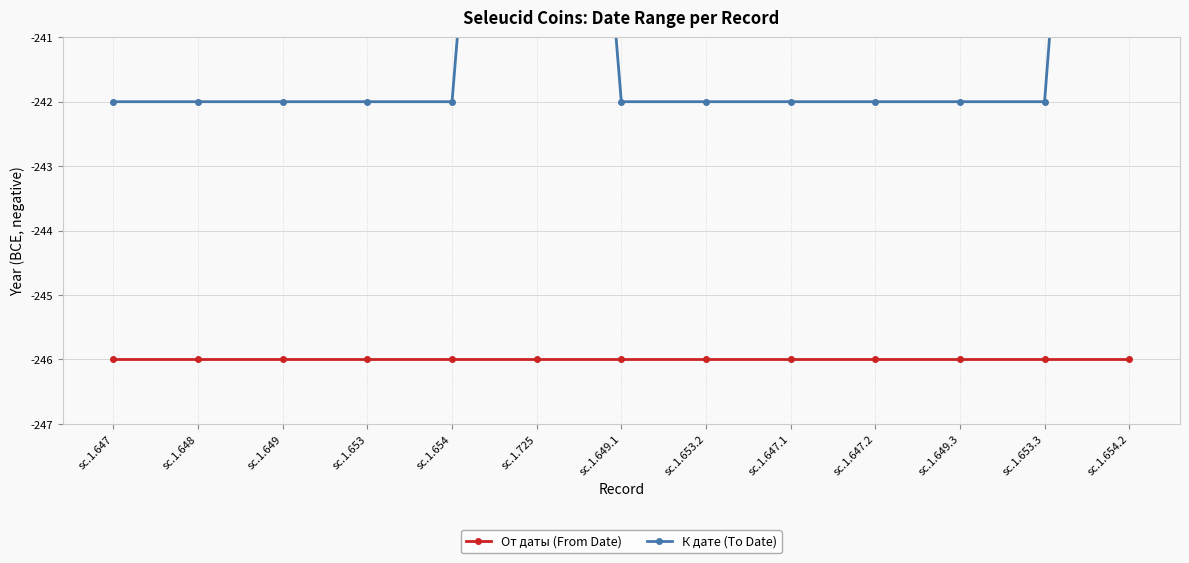

Which has a higher value, sc.1.647.2 or sc.1.654?

sc.1.647.2